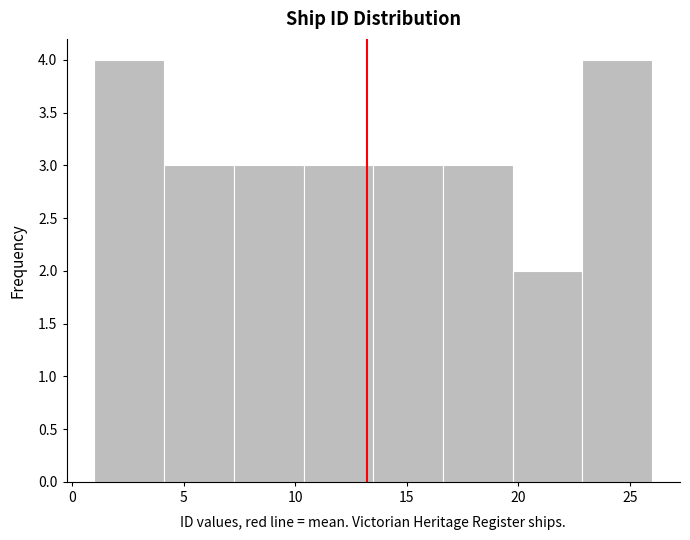

Reading left to right, transcribe this chart: for each bar, give the range it covers on the x-axis and its height. Neither the bar edges nor the heights are printed on the chart, so give them approximately, as read against the axes.

1.0 to 4.0: 4
4.0 to 7.5: 3
7.5 to 10.5: 3
10.5 to 13.5: 3
13.5 to 16.5: 3
16.5 to 20.0: 3
20.0 to 23.0: 2
23.0 to 26.0: 4